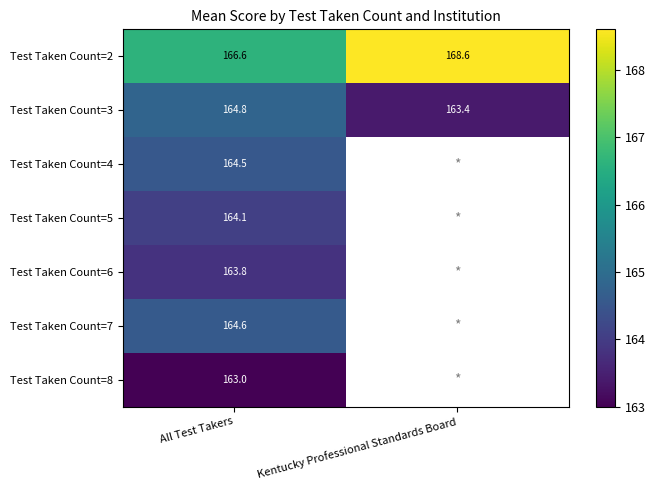

Rank the categories by Test Taken Count=2 value from lowest to highest.

All Test Takers, Kentucky Professional Standards Board